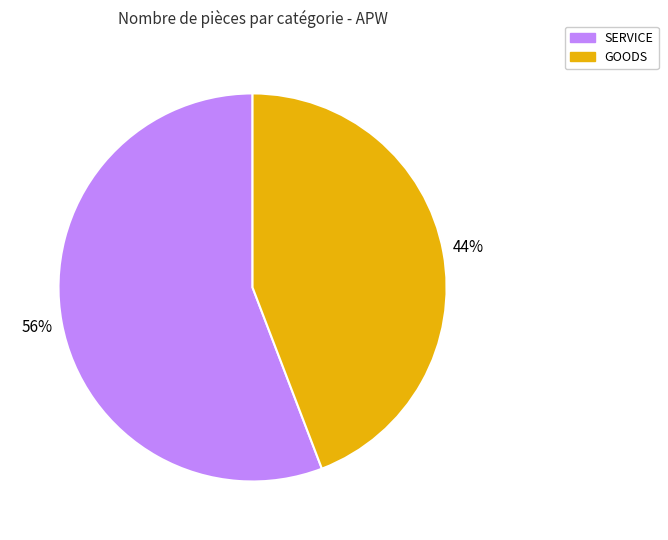

The GOODS slice represents 44% of the pie. True or false?

True